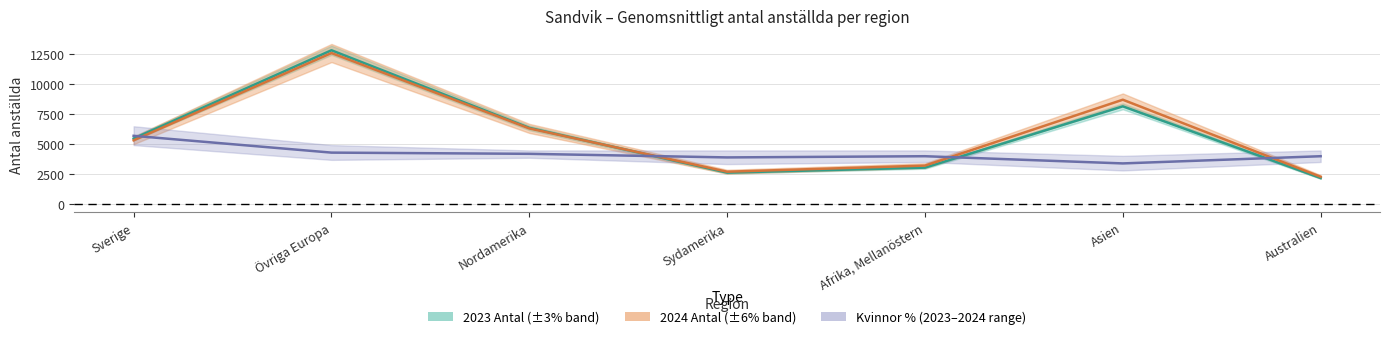

What is the sum of all 2023 Antal (thousands) values?

40686